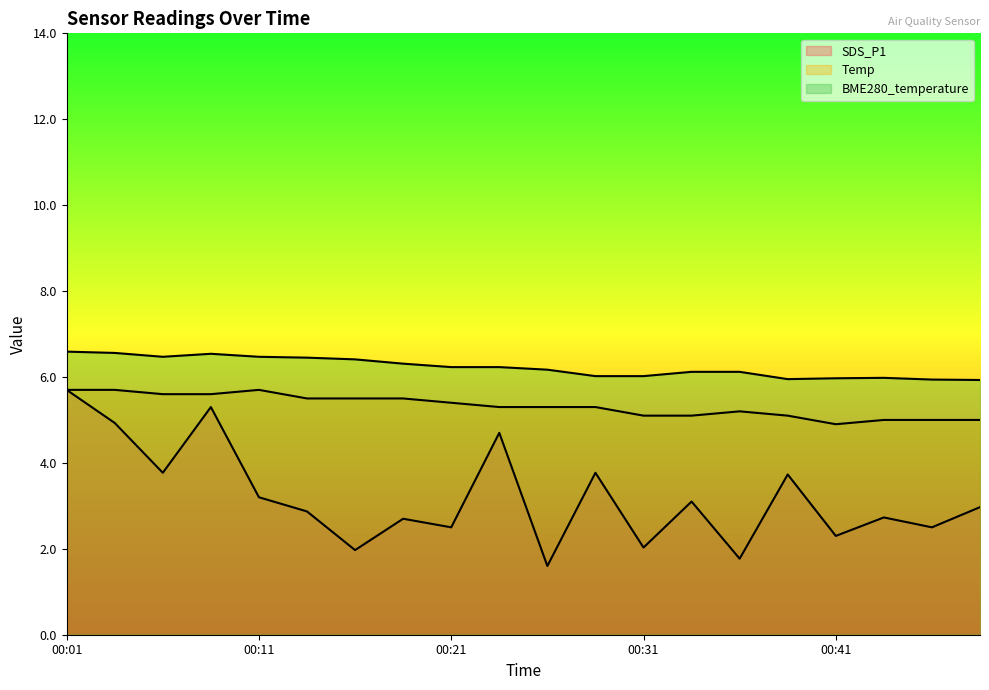

True or false: BME280_temperature and SDS_P1 cross at least once.

False